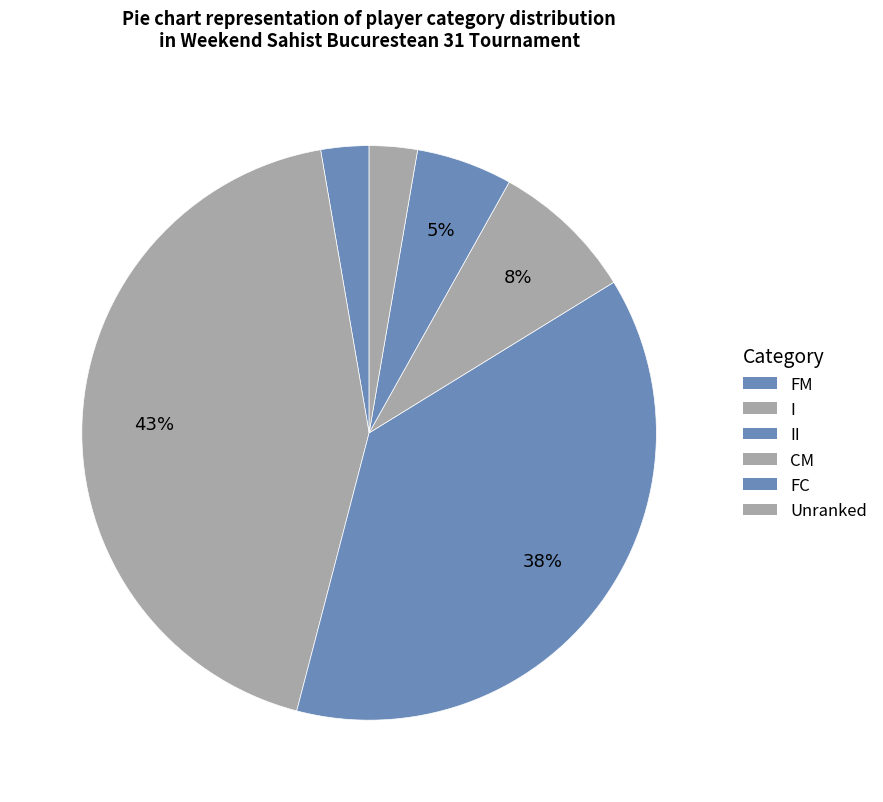

What is the smallest slice in the pie chart?

FM